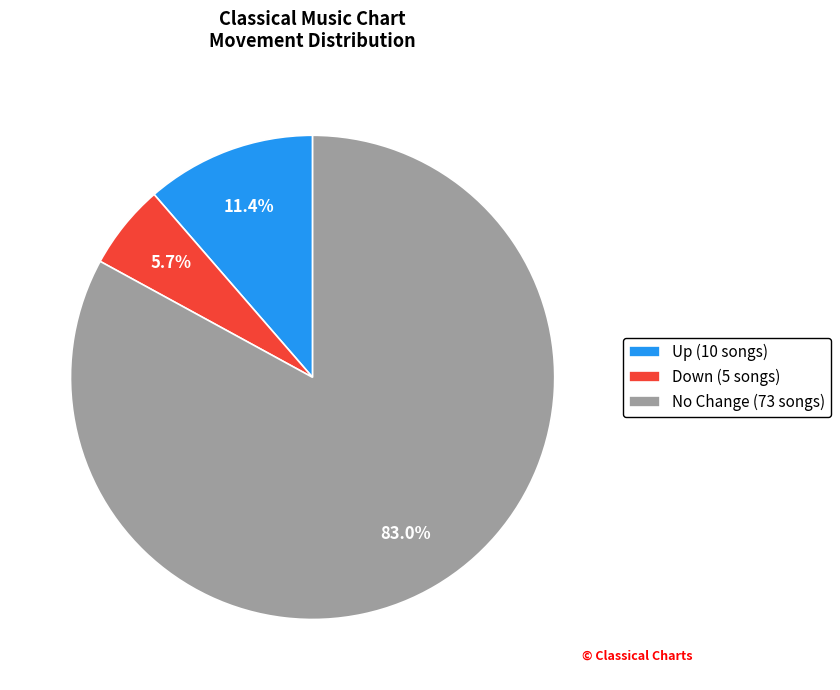

Which slice represents more than half of the pie?

No Change (73 songs)